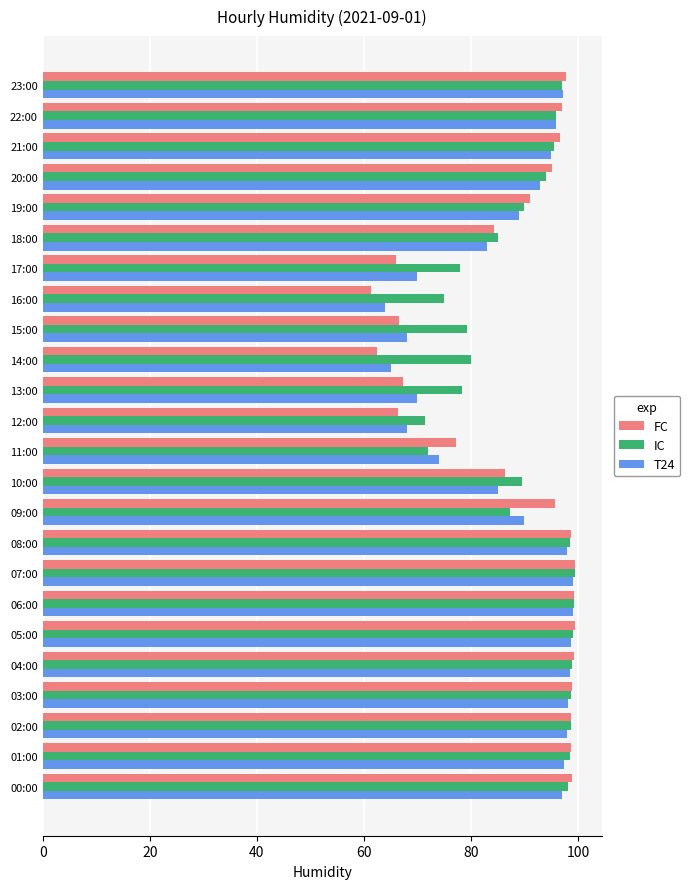

What is the approximate value of T24 at 12:00?

68.0